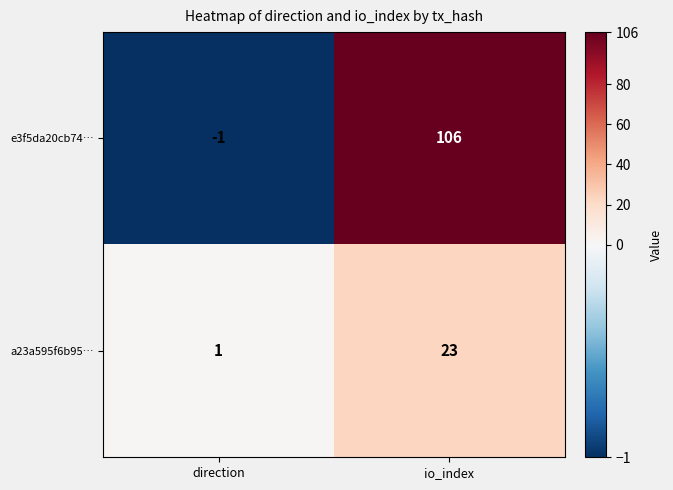

Is it true that a23a595f6b95… equals 23 at io_index?

True